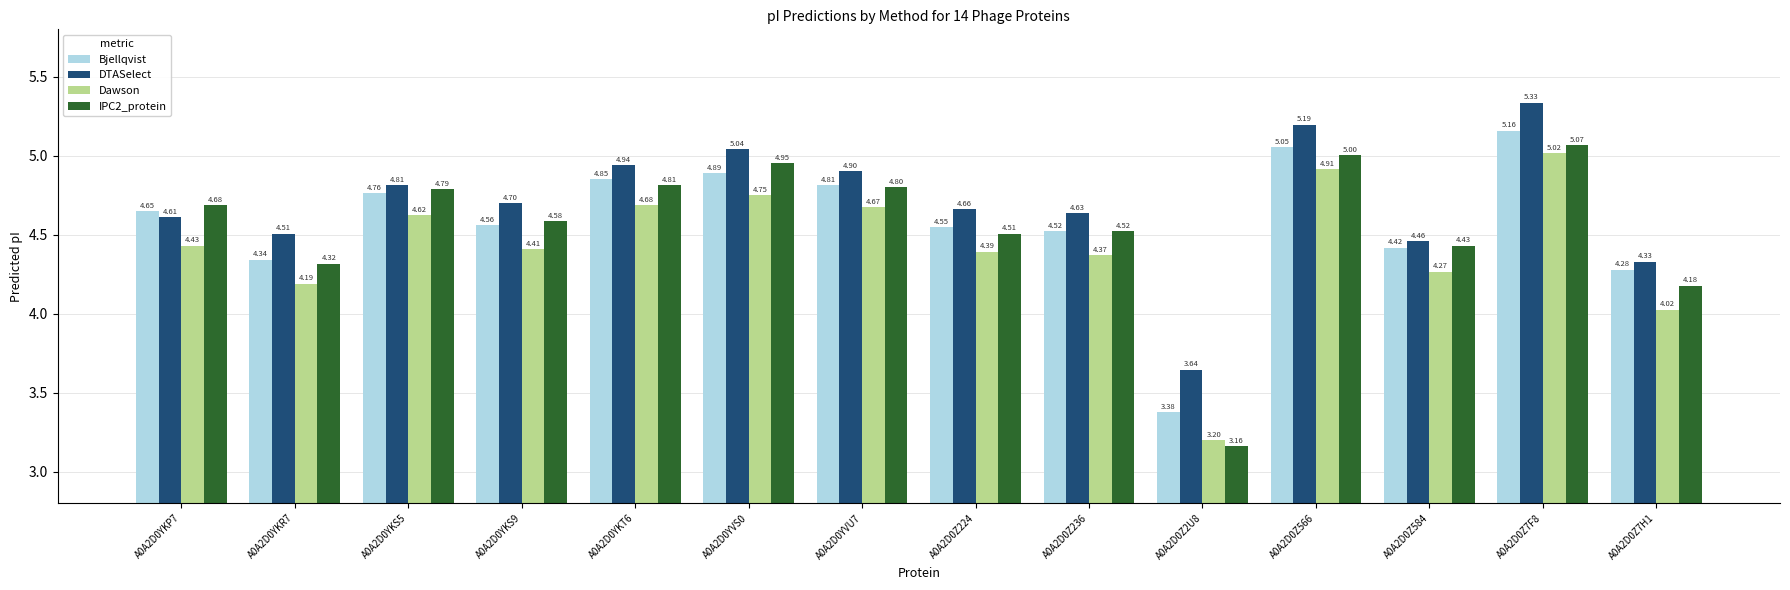

How many data points in Bjellqvist are less than 4?

1